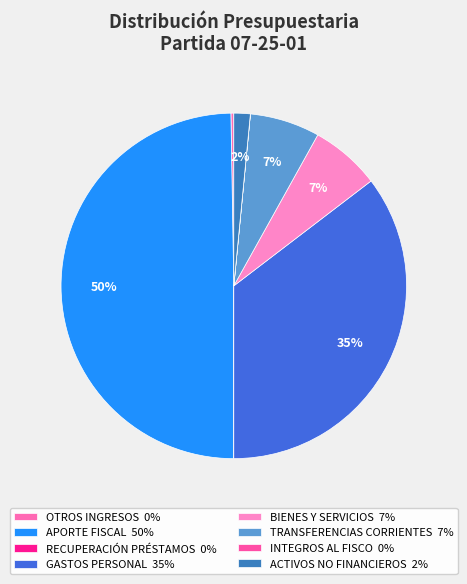

How many segments does this pie chart have?

8